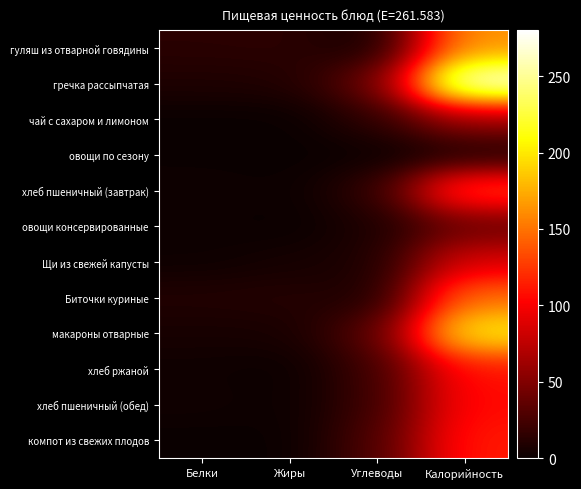

Reading left to right, extract all data points from this chart.

гуляш из отварной говядины: Белки=13.4	Жиры=14.1	Углеводы=3.3	Калорийность=164.0
гречка рассыпчатая: Белки=8.6	Жиры=9.6	Углеводы=39.9	Калорийность=280.0
чай с сахаром и лимоном: Белки=0.1	Жиры=0.0	Углеводы=15.2	Калорийность=62.0
овощи по сезону: Белки=0.5	Жиры=0.1	Углеводы=1.1	Калорийность=7.2
хлеб пшеничный (завтрак): Белки=2.3	Жиры=0.7	Углеводы=16.0	Калорийность=133.0
овощи консервированные: Белки=1.4	Жиры=0.2	Углеводы=7.9	Калорийность=38.5
Щи из свежей капусты: Белки=1.8	Жиры=5.0	Углеводы=8.2	Калорийность=87.2
Биточки куриные: Белки=10.2	Жиры=11.3	Углеводы=7.1	Калорийность=147.8
макароны отварные: Белки=5.7	Жиры=6.1	Углеводы=32.0	Калорийность=205.5
хлеб ржаной: Белки=2.4	Жиры=0.6	Углеводы=21.8	Калорийность=109.5
хлеб пшеничный (обед): Белки=3.1	Жиры=1.0	Углеводы=21.4	Калорийность=106.4
компот из свежих плодов: Белки=0.1	Жиры=0.2	Углеводы=27.5	Калорийность=112.7